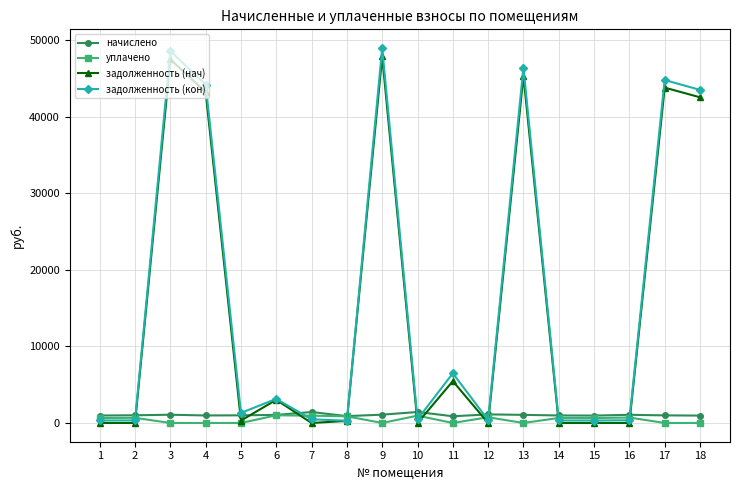

What is the greatest value displayed?

48932.4